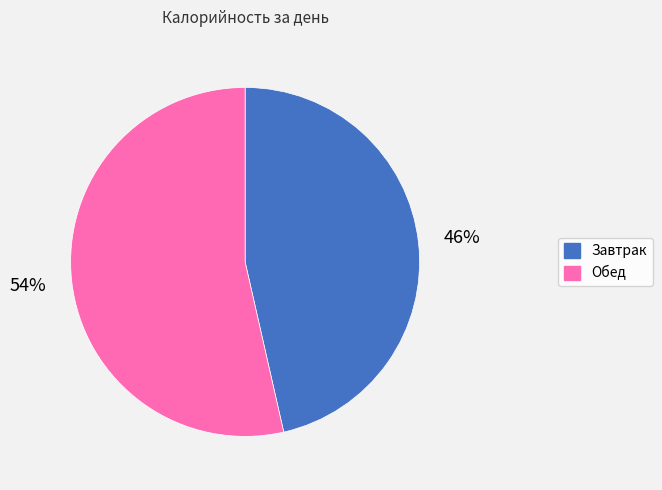

To the nearest percent, what is the average slice percentage?

50%